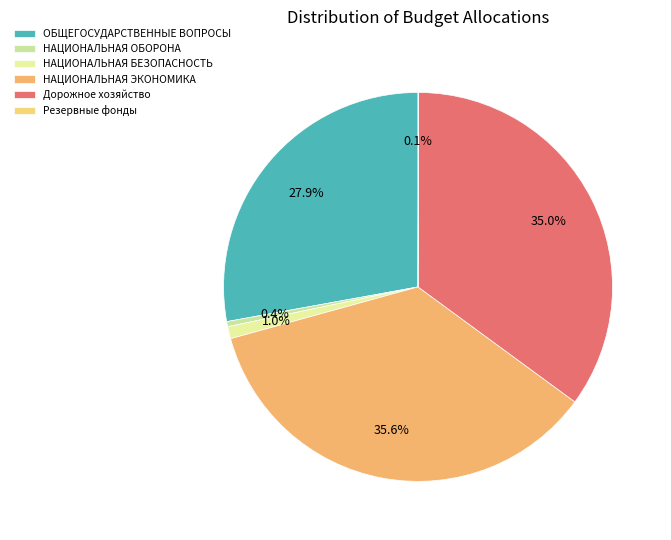

To the nearest percent, what is the combined percentage of НАЦИОНАЛЬНАЯ БЕЗОПАСНОСТЬ and ОБЩЕГОСУДАРСТВЕННЫЕ ВОПРОСЫ?

29%